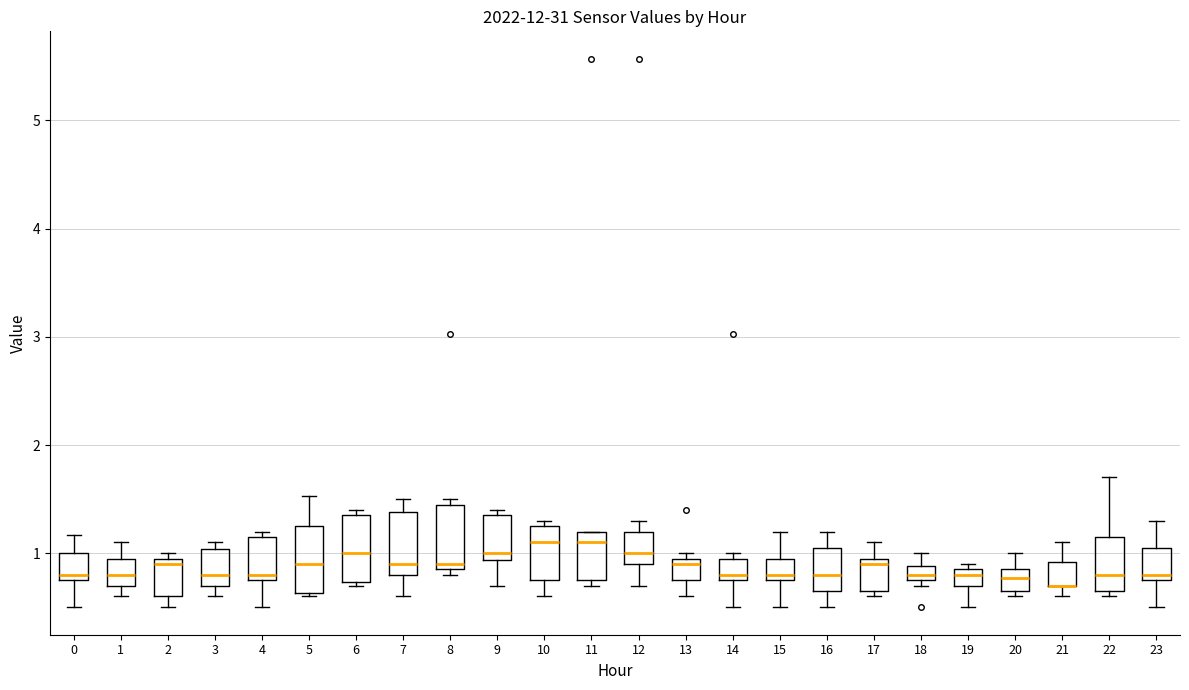

Where does the lower whisker of the box at x = 0 end on the y-axis? The values are not printed on the chart, so give them approximately, as read against the axis.

0.5